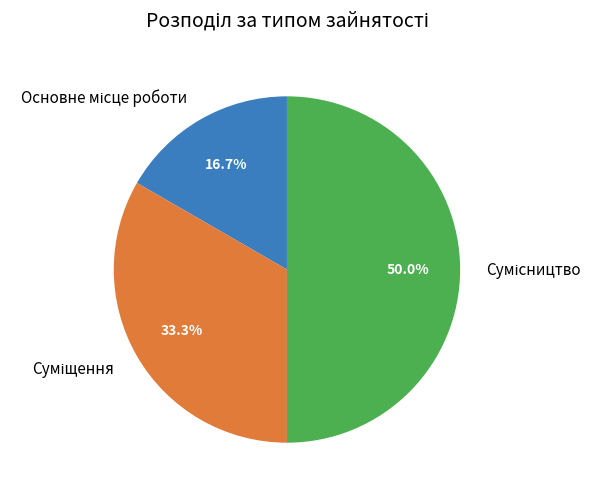

Count the number of slices in the pie.

3